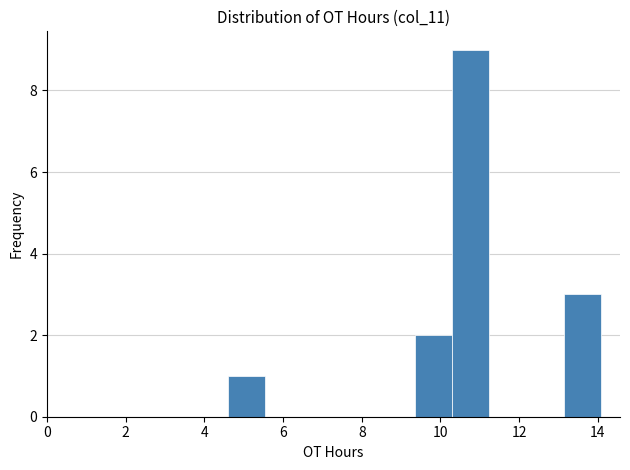

Reading left to right, list every bar in this chart as the range it spans on the x-axis followed by its height. Neither the bar edges nor the heights are printed on the chart, so give them approximately, as read against the axes.

4.6 to 5.6: 1
5.6 to 6.4: 0
6.4 to 7.4: 0
7.4 to 8.4: 0
8.4 to 9.4: 0
9.4 to 10.2: 2
10.2 to 11.2: 9
11.2 to 12.2: 0
12.2 to 13.2: 0
13.2 to 14.0: 3